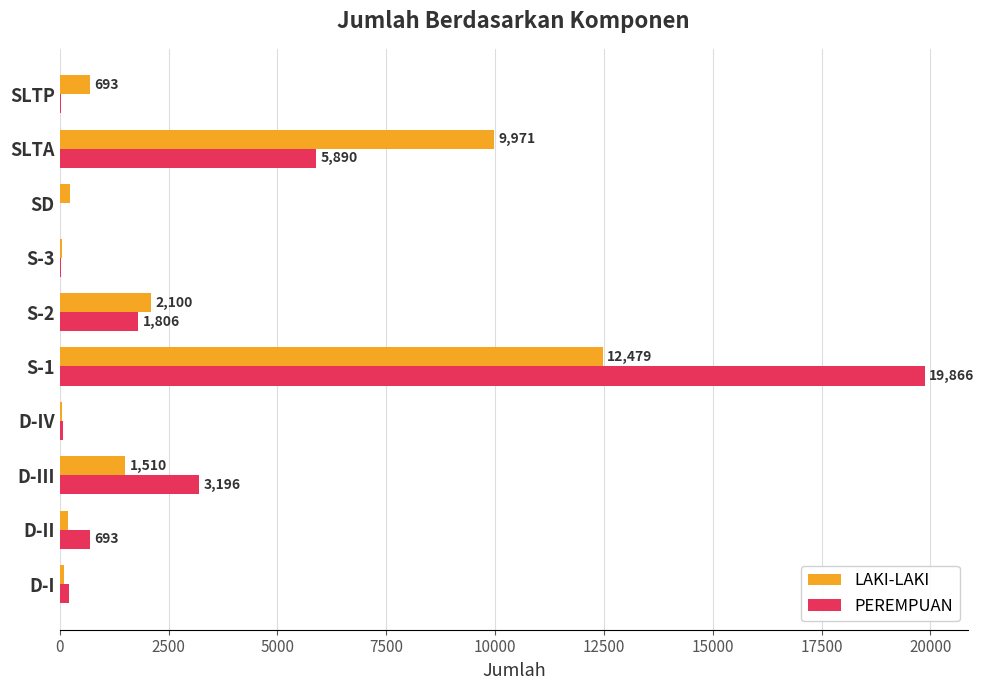

At which label does LAKI-LAKI reach its peak?

S-1